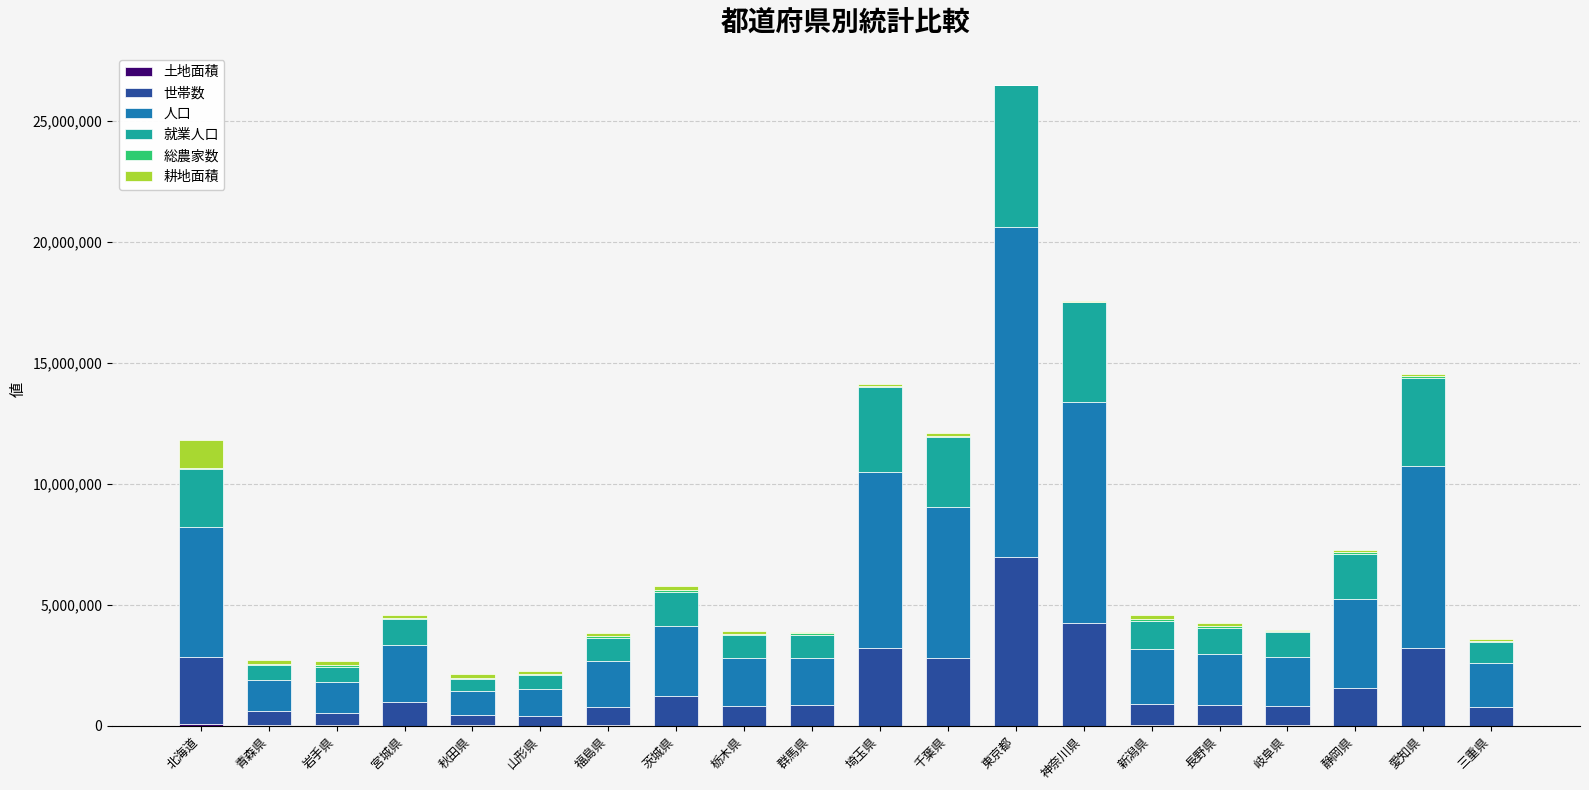

At which category is the sum across all series the highest?

東京都